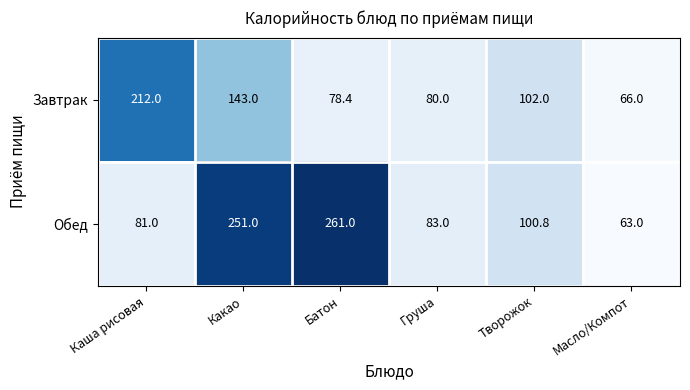

What is the difference between the maximum and minimum values in the Завтрак series?

146.0